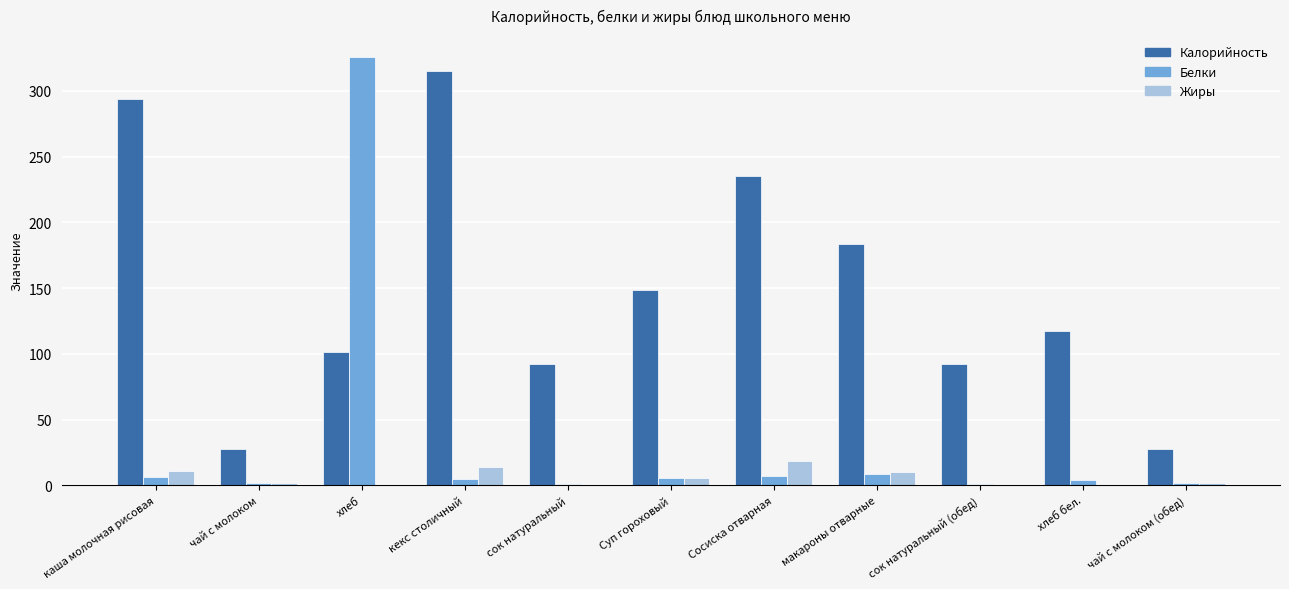

Which series has the largest total across all categories?

Калорийность